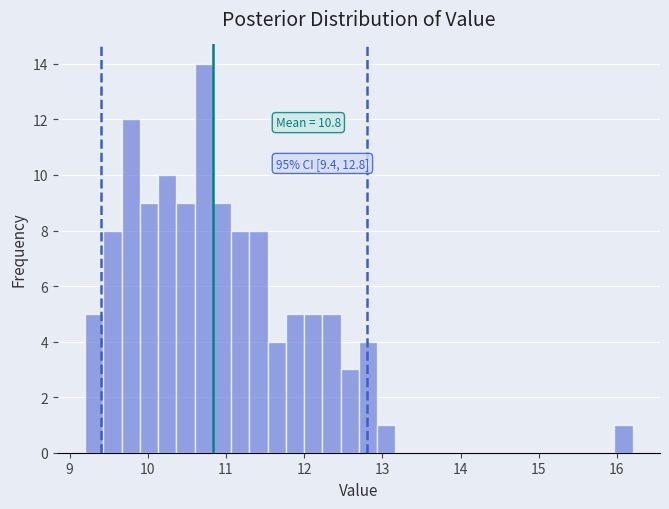

Around what value on the x-axis is the tallest bar? Give the approximate position of its centre, as read against the axis.

10.7